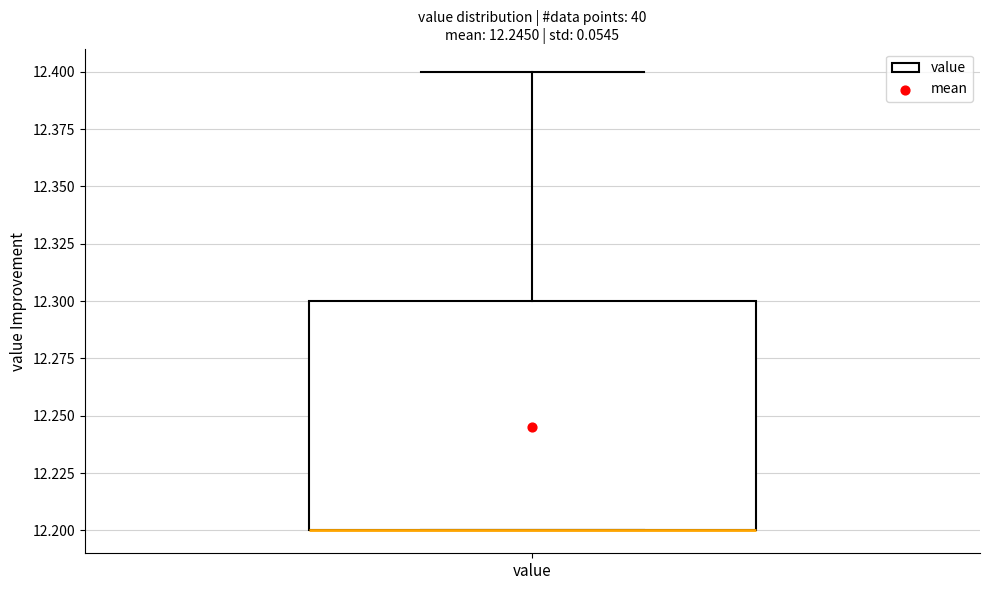

Transcribe this box plot: give where the median line is, the range the box spans, and where the two whiskers end, as read against the y-axis. The values are not printed on the chart, so give them approximately, as read against the axis.

median 12.2 (drawn on the box's lower edge), box 12.2 to 12.3, whiskers 12.2 to 12.4